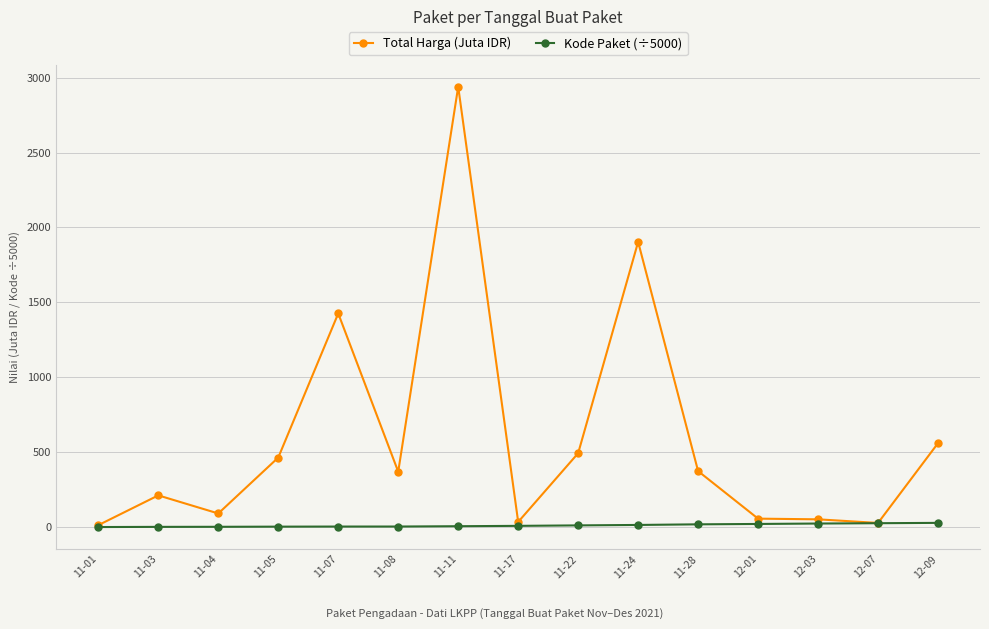

Which series has the widest spread of values?

Total Harga (Juta IDR)